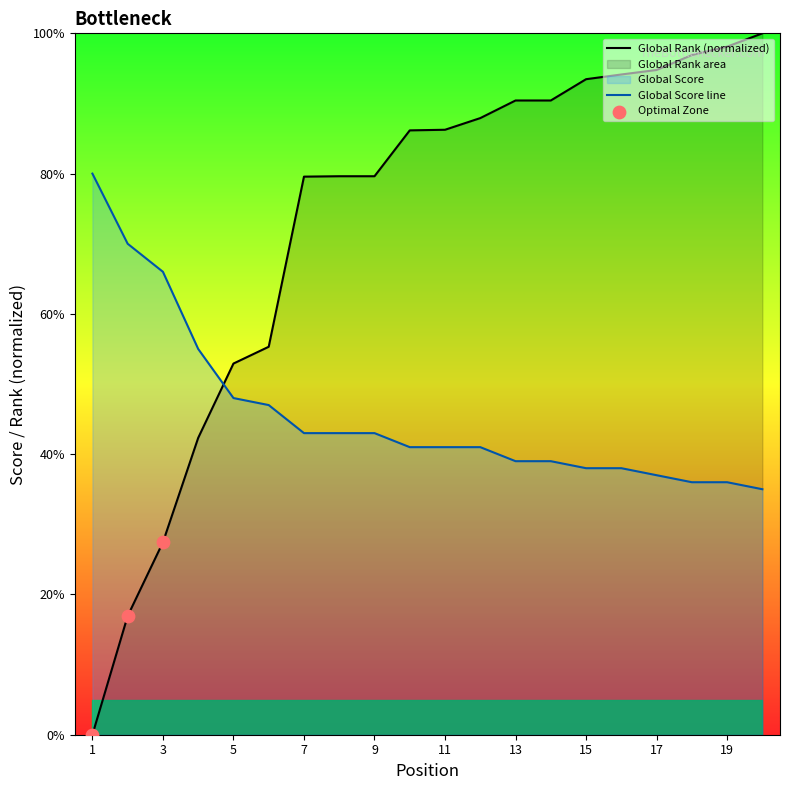

Which series has the largest total across all categories?

Global Rank